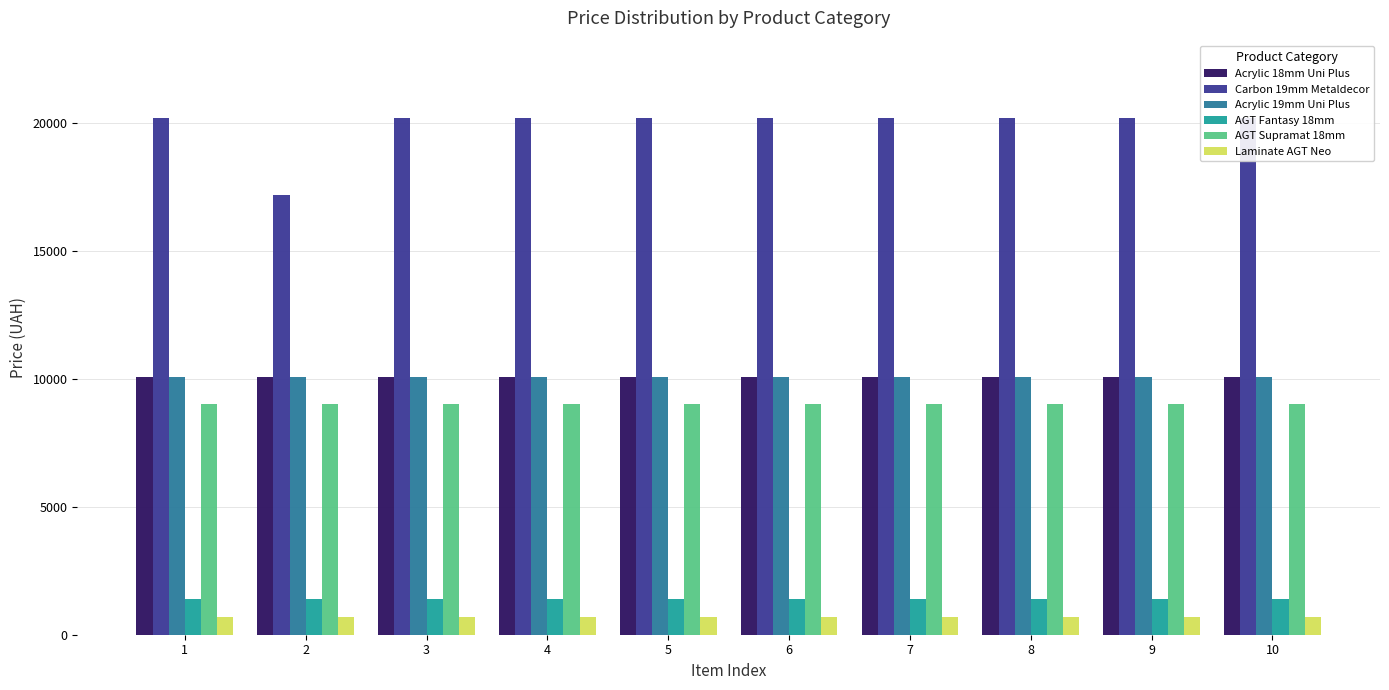

Read the Carbon 19mm Metaldecor value at 1.

20186.0